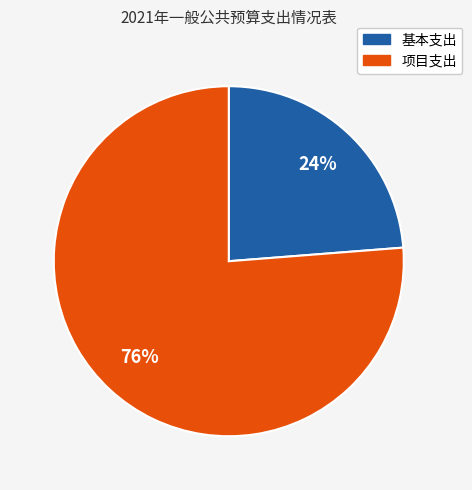

Approximately how many times larger is the value at 项目支出 compared to 基本支出?

3.2